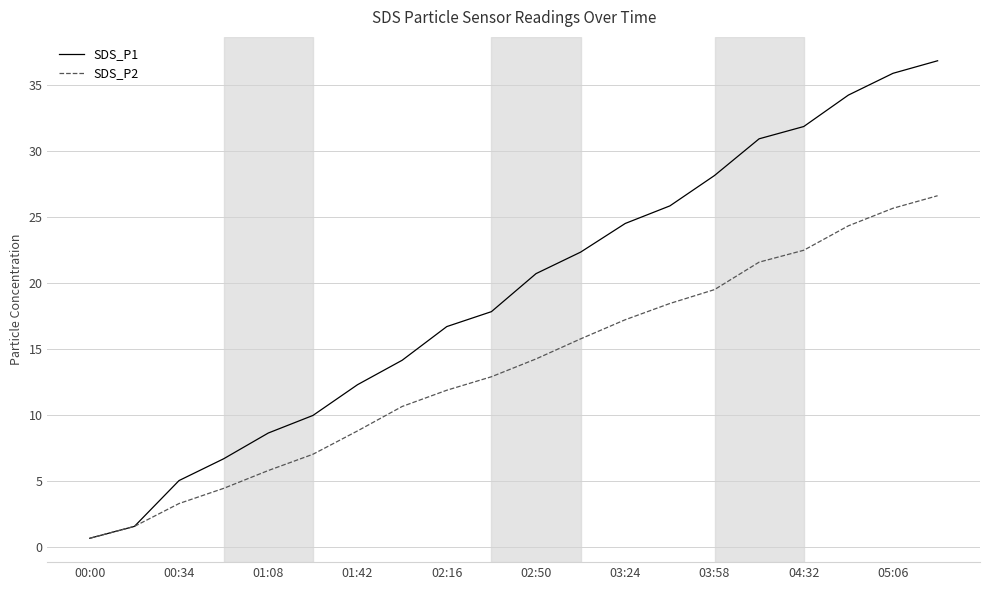

Which series has the largest total across all categories?

SDS_P1